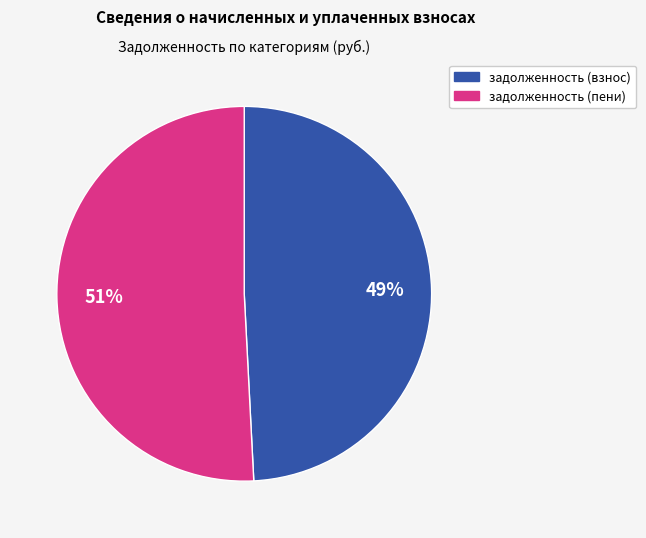

Combined, do задолженность (пени) and задолженность (взнос) account for over 50%?

Yes